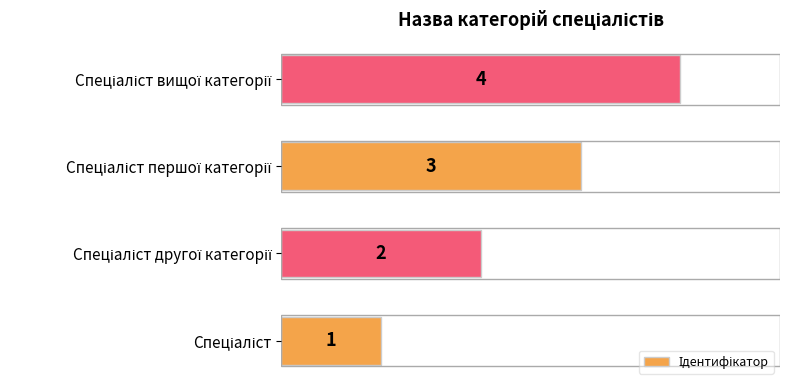

What is the smallest value displayed?

1